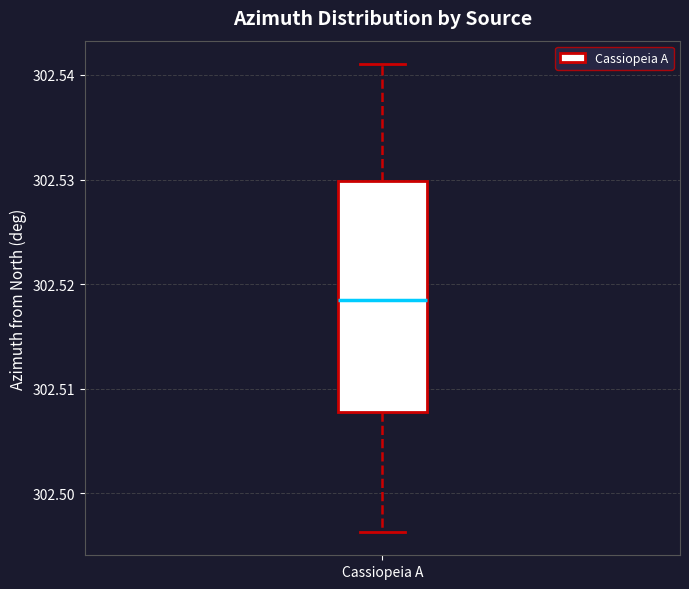

Read this box plot against the y-axis: the position of the median line, the range covered by the box, and the ends of both whiskers. The values are not printed on the chart, so give them approximately, as read against the axis.

median 302.518, box 302.508 to 302.530, whiskers 302.496 to 302.541